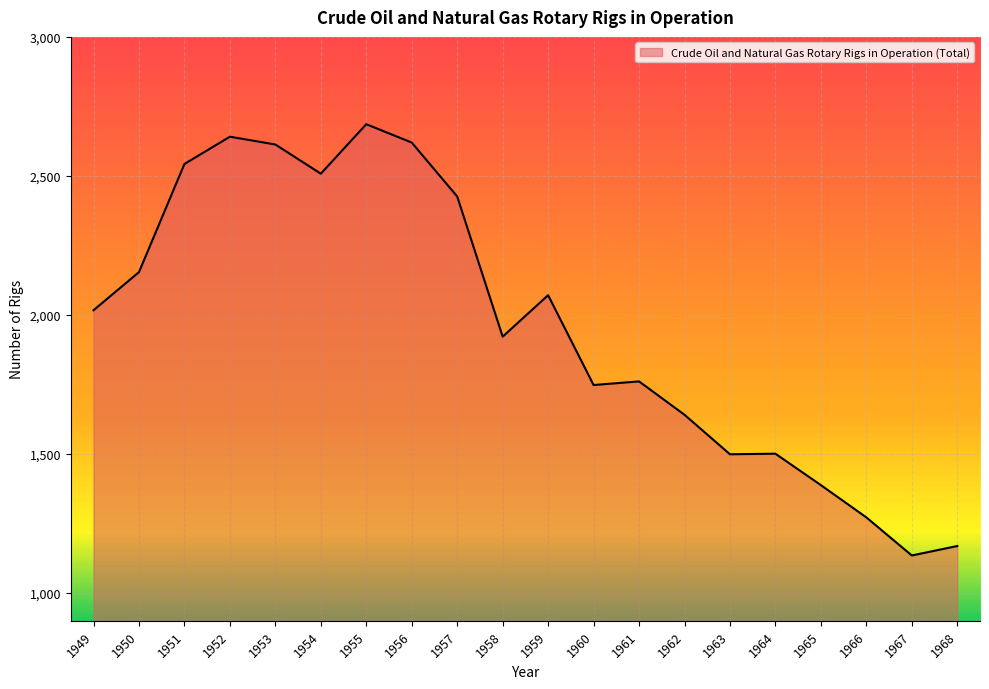

Does the chart display data point markers on the line(s)?

No